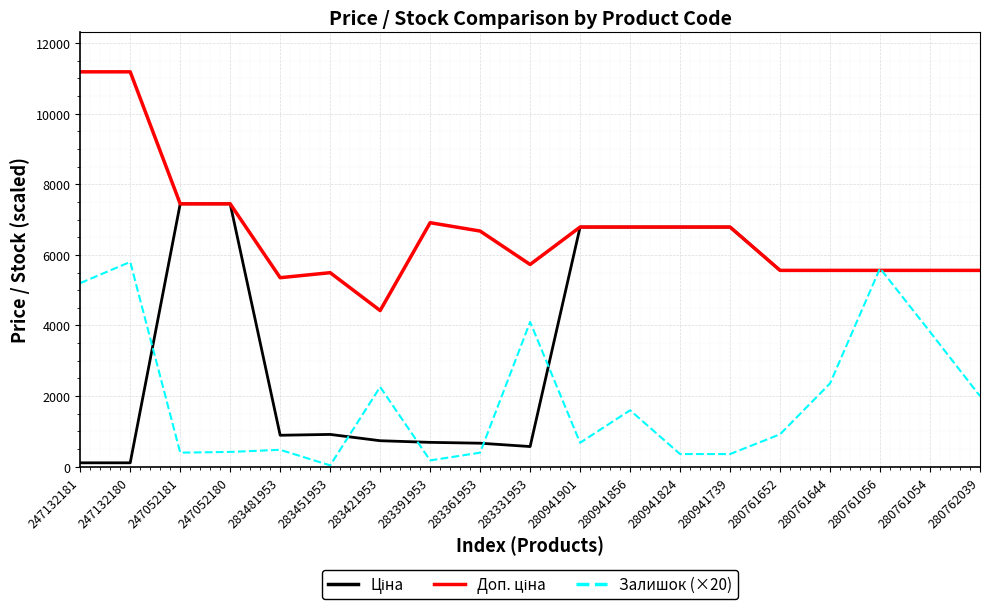

The Залишок (×20) series shows 3388.0 at 280762039. True or false?

False